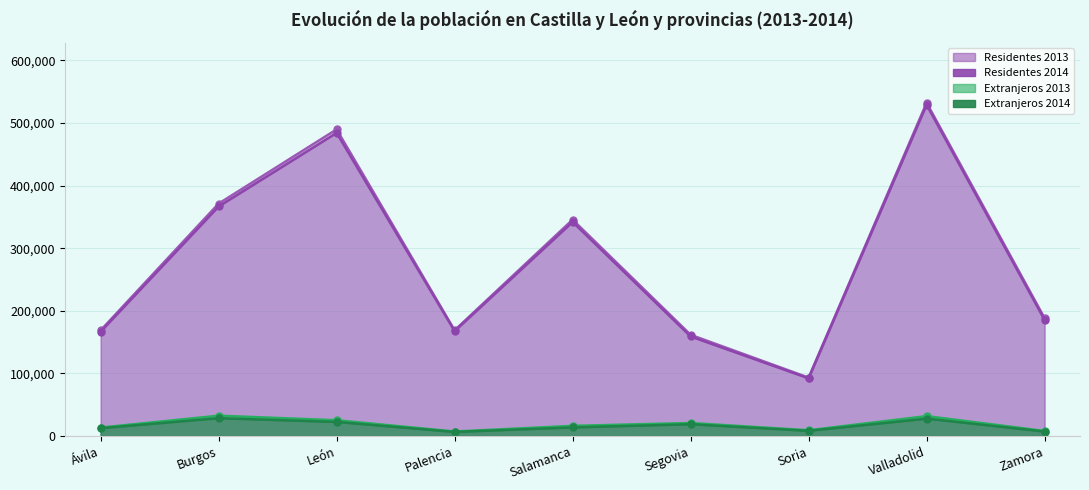

The Residentes 2014 series shows 529011 at Valladolid. True or false?

True